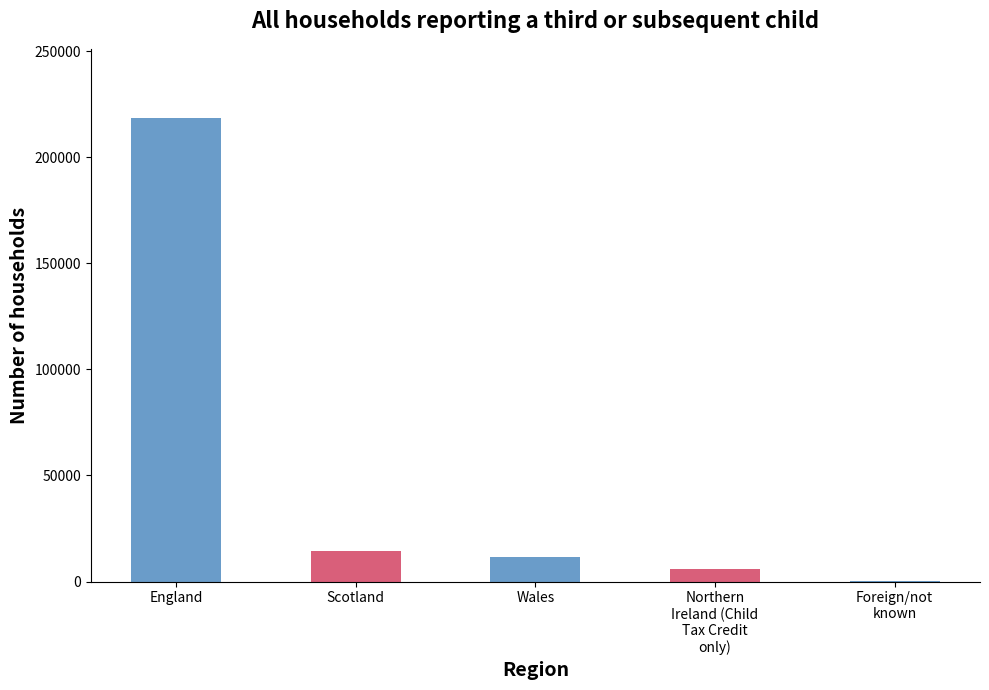

What is the average value?

50058